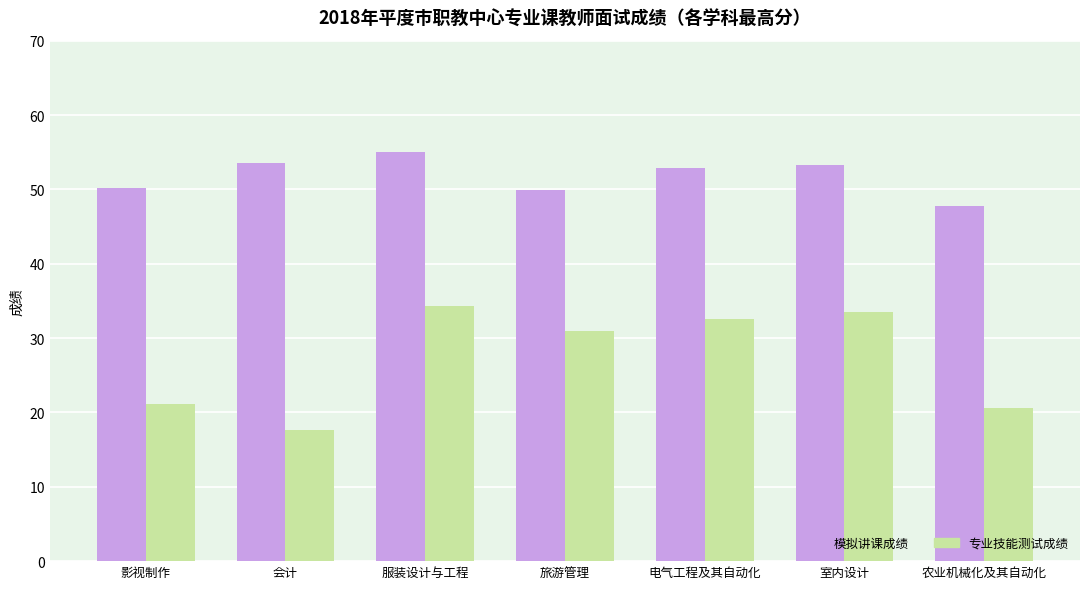

Which series has the largest total across all categories?

模拟讲课成绩